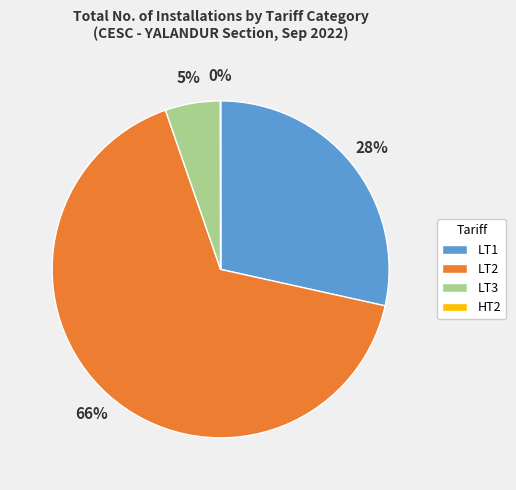

What is the largest slice in the pie chart?

LT2